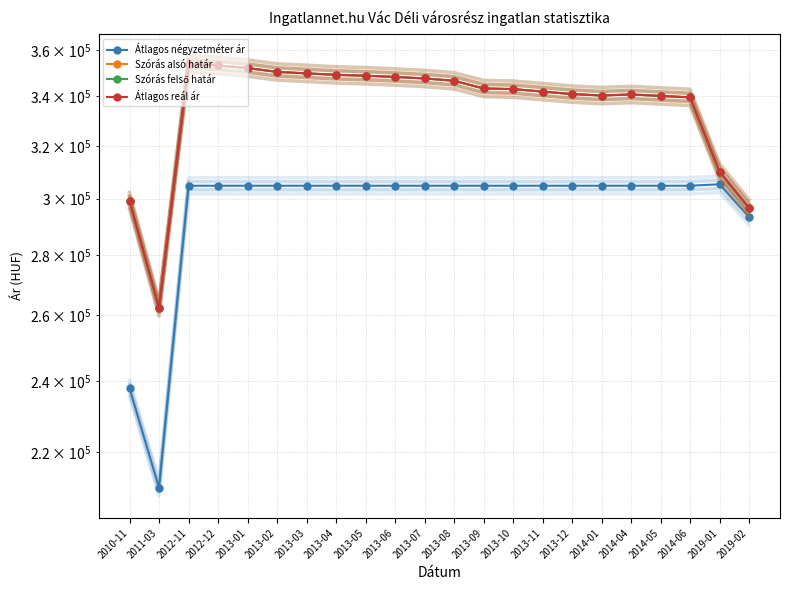

What is the label of the 20th point from the right?

2012-11